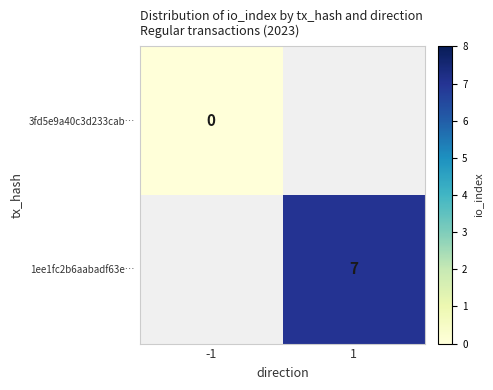

The 1ee1fc2b6aabadf63e… series shows 9 at 1. True or false?

False